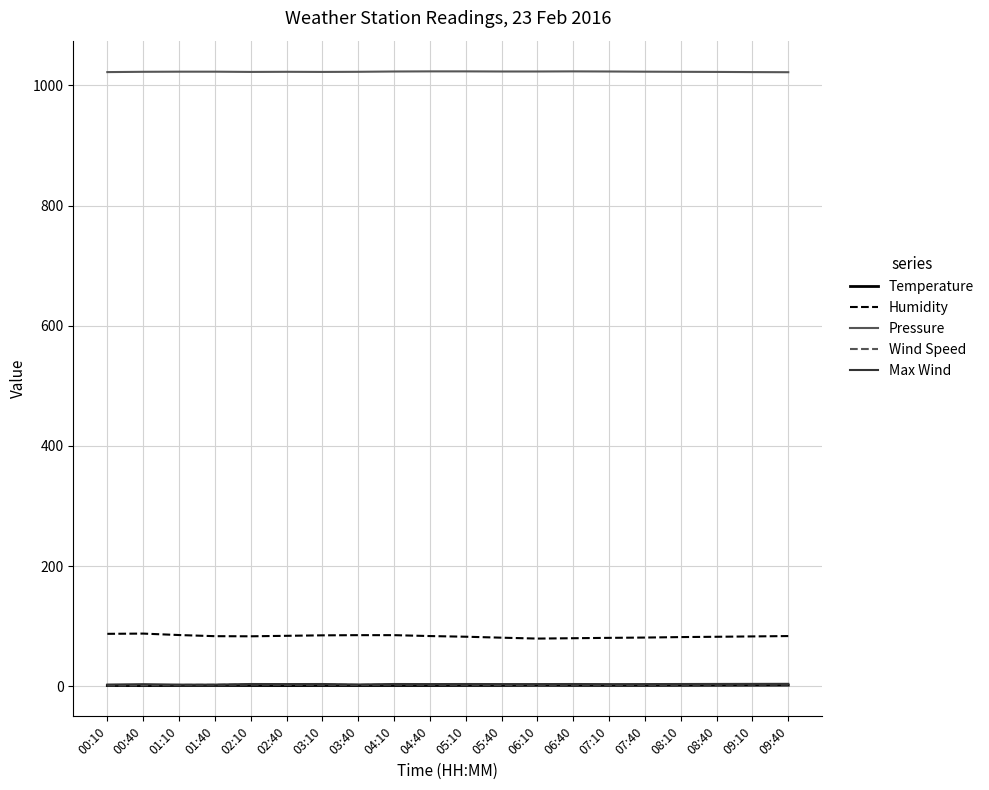

Is the value of Humidity at 05:10 greater than the value of Temperature at 02:10?

Yes